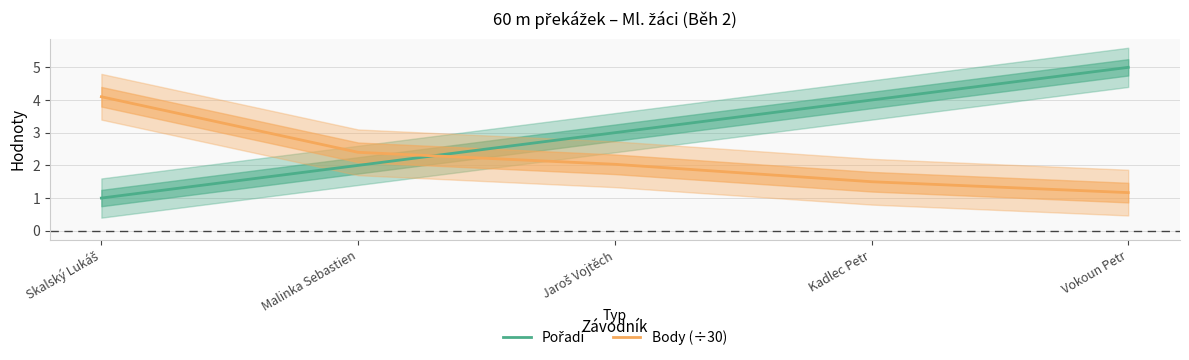

Rank the series by their maximum value, from lowest to highest.

Body (÷30), Pořadí